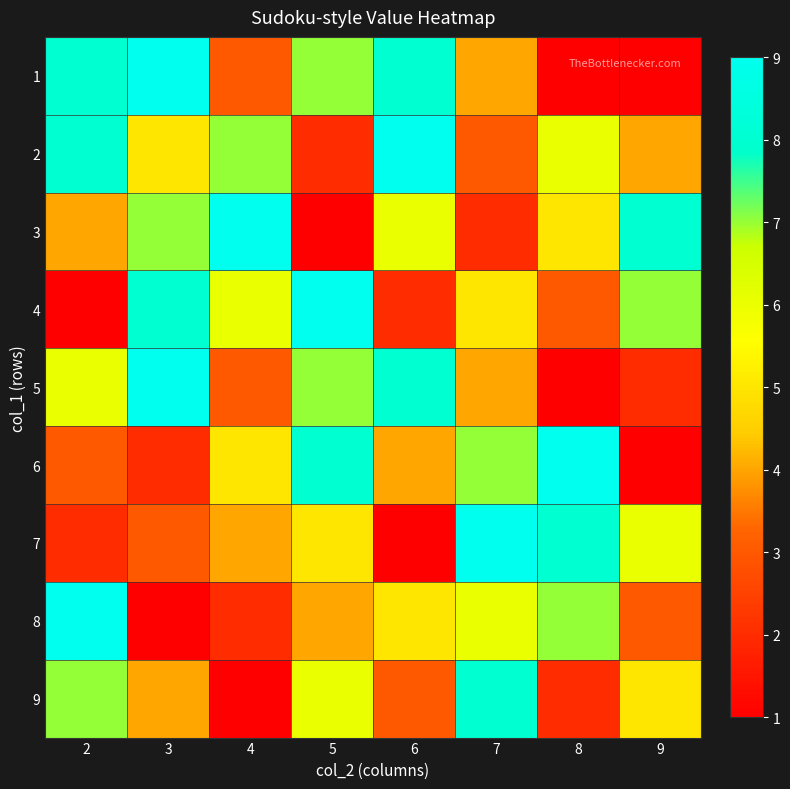

Reading left to right, list all the values displayed in this chart.

1: 2=8	3=9	4=3	5=7	6=8	7=4	8=1	9=0
2: 2=8	3=5	4=7	5=2	6=9	7=3	8=6	9=4
3: 2=4	3=7	4=9	5=1	6=6	7=2	8=5	9=8
4: 2=1	3=8	4=6	5=9	6=2	7=5	8=3	9=7
5: 2=6	3=9	4=3	5=7	6=8	7=4	8=1	9=2
6: 2=3	3=2	4=5	5=8	6=4	7=7	8=9	9=1
7: 2=2	3=3	4=4	5=5	6=1	7=9	8=8	9=6
8: 2=9	3=1	4=2	5=4	6=5	7=6	8=7	9=3
9: 2=7	3=4	4=1	5=6	6=3	7=8	8=2	9=5